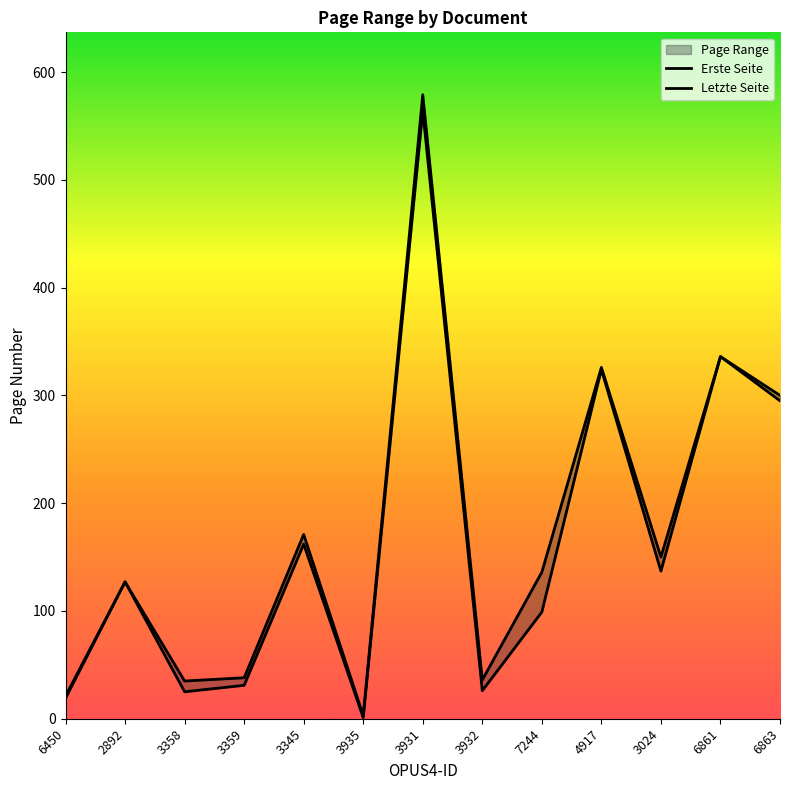

Reading left to right, extract all data points from this chart.

Erste Seite: 6450=19	2892=127	3358=25	3359=31	3345=162	3935=1	3931=564	3932=26	7244=99	4917=324	3024=137	6861=336	6863=295
Letzte Seite: 6450=21	2892=127	3358=35	3359=38	3345=171	3935=3	3931=579	3932=36	7244=136	4917=326	3024=150	6861=336	6863=300